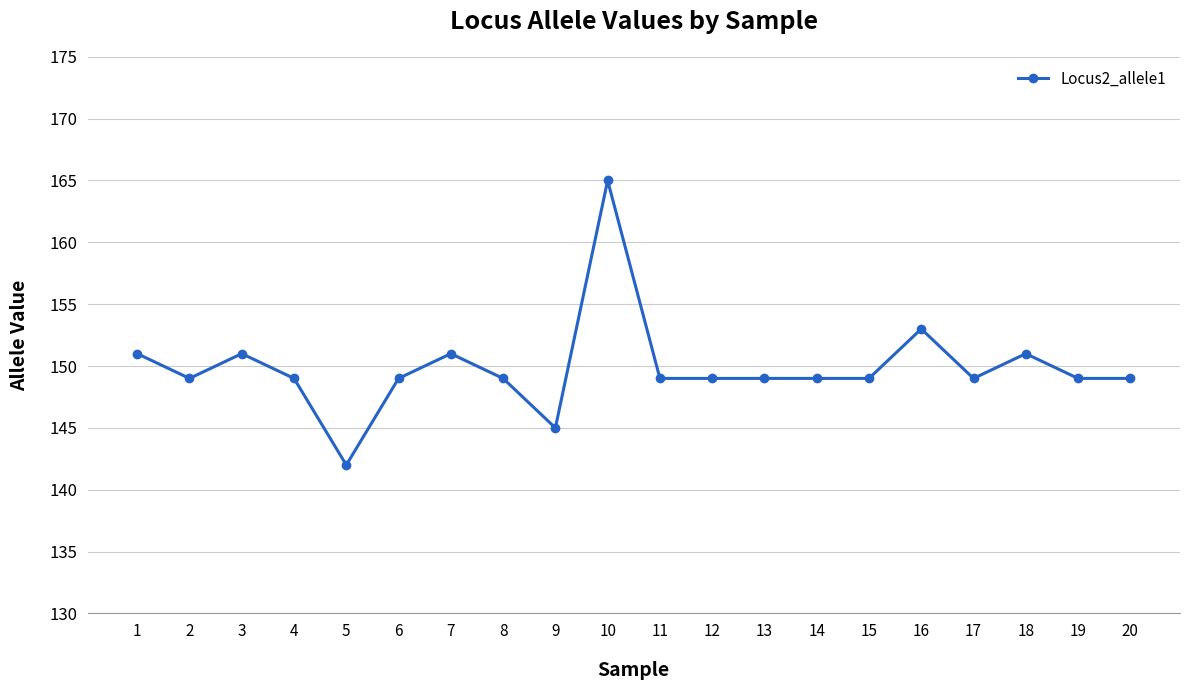

At which category does the data reach its first local valley?

2